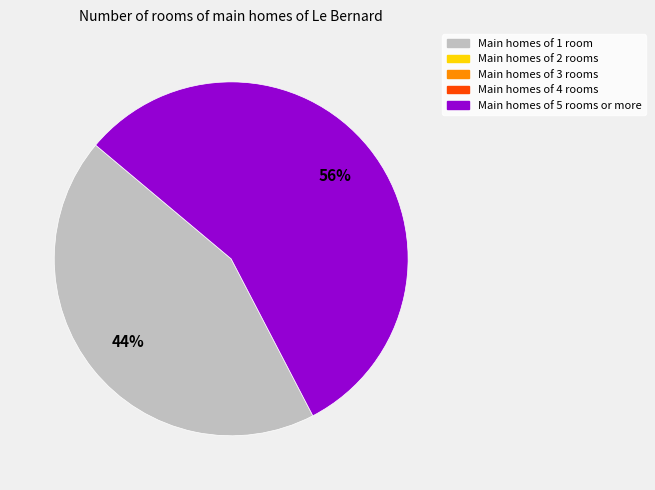

Does any single category account for the majority?

Yes